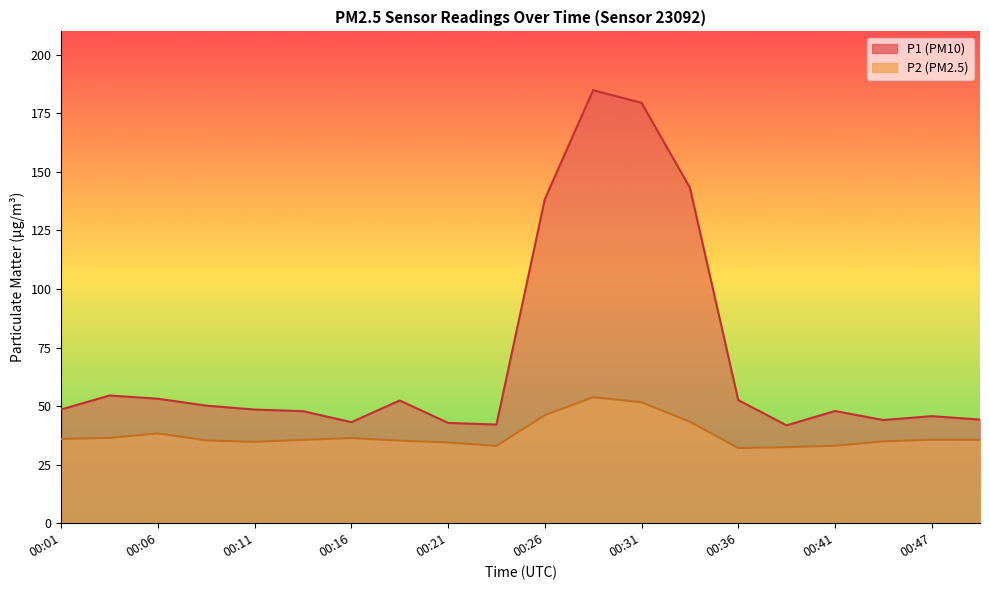

How many data points does each series have?

20